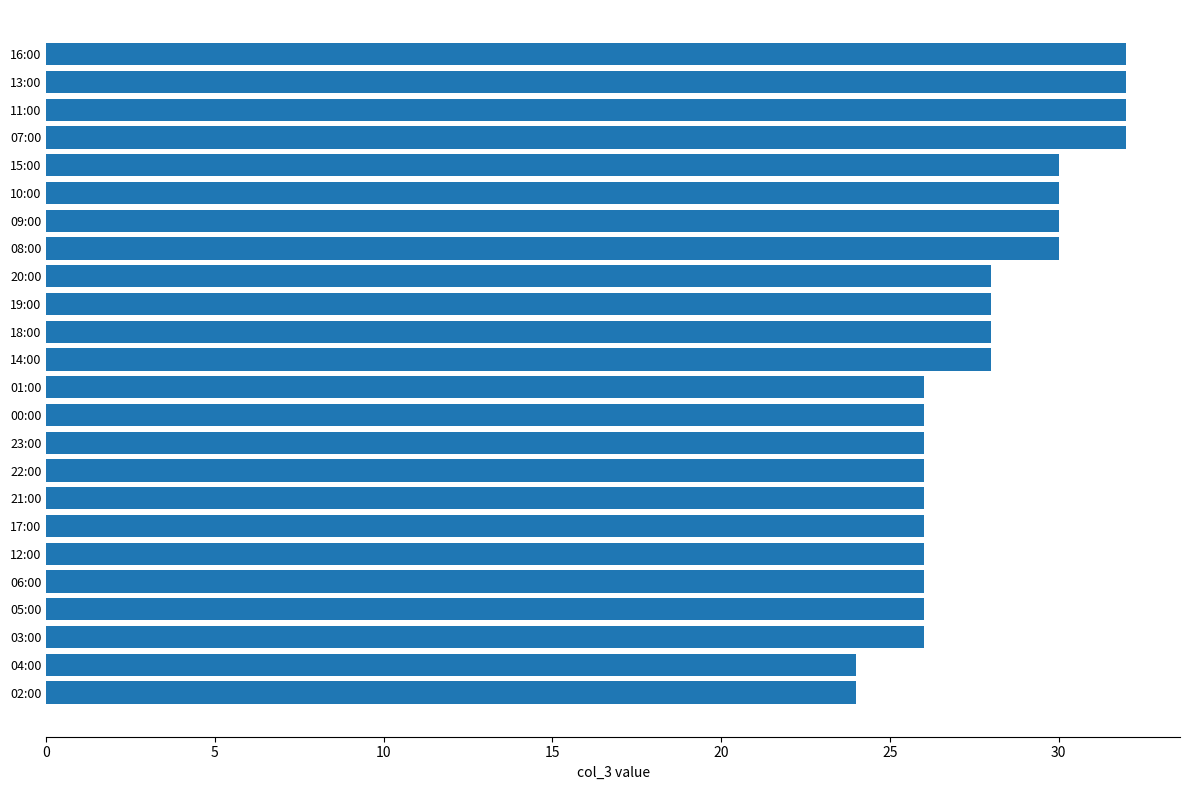

The chart shows a value of 26 at 21:00. True or false?

True